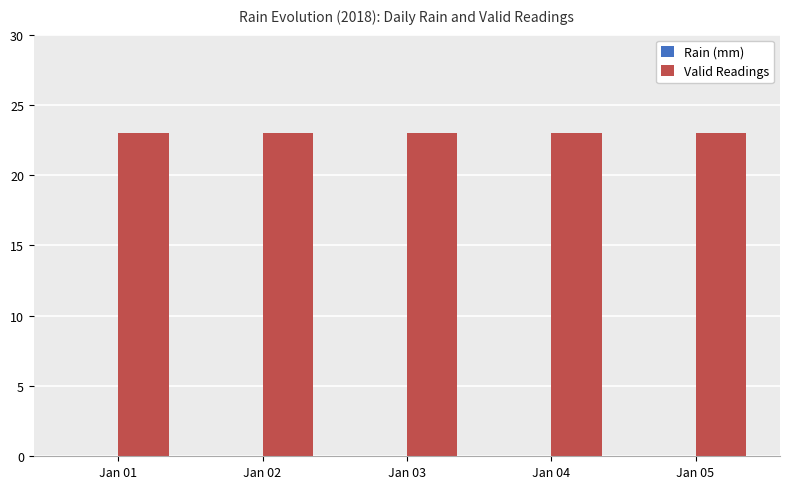

How many series are shown in this chart?

2